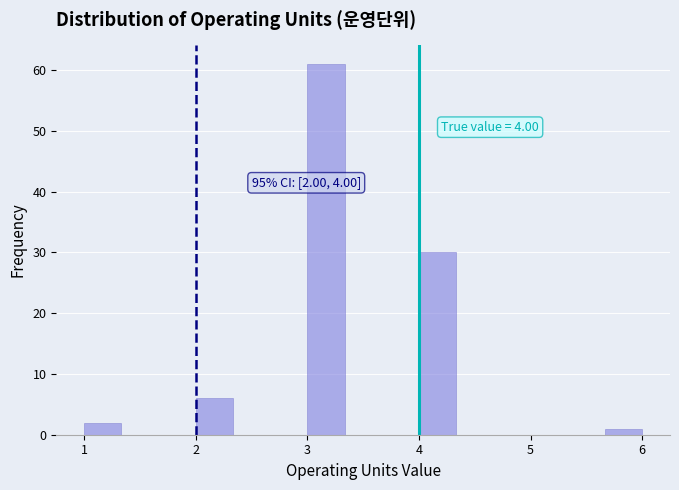

Around what value on the x-axis is the tallest bar? Give the approximate position of its centre, as read against the axis.

3.2